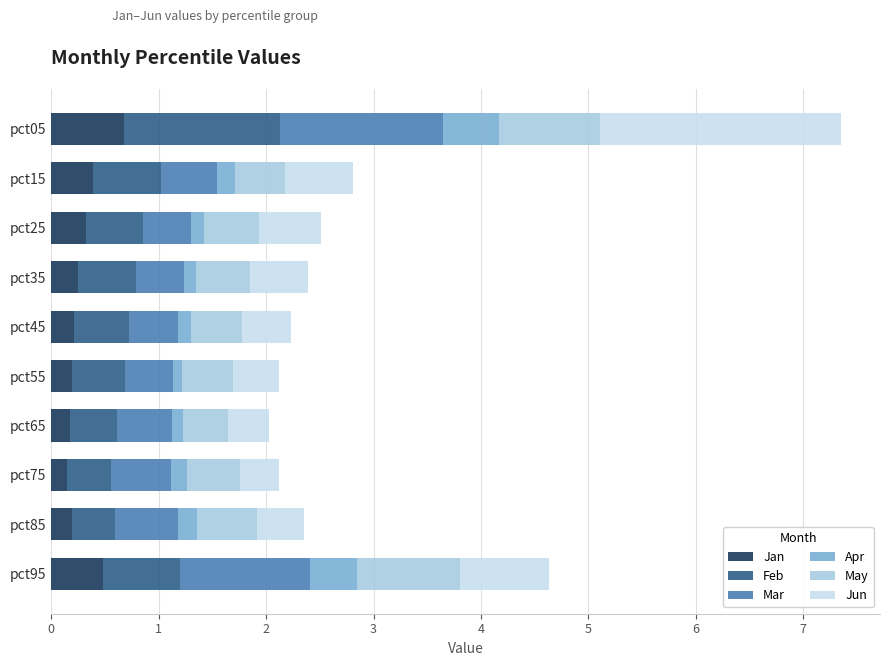

What is the sum of all Jan values?

3.0